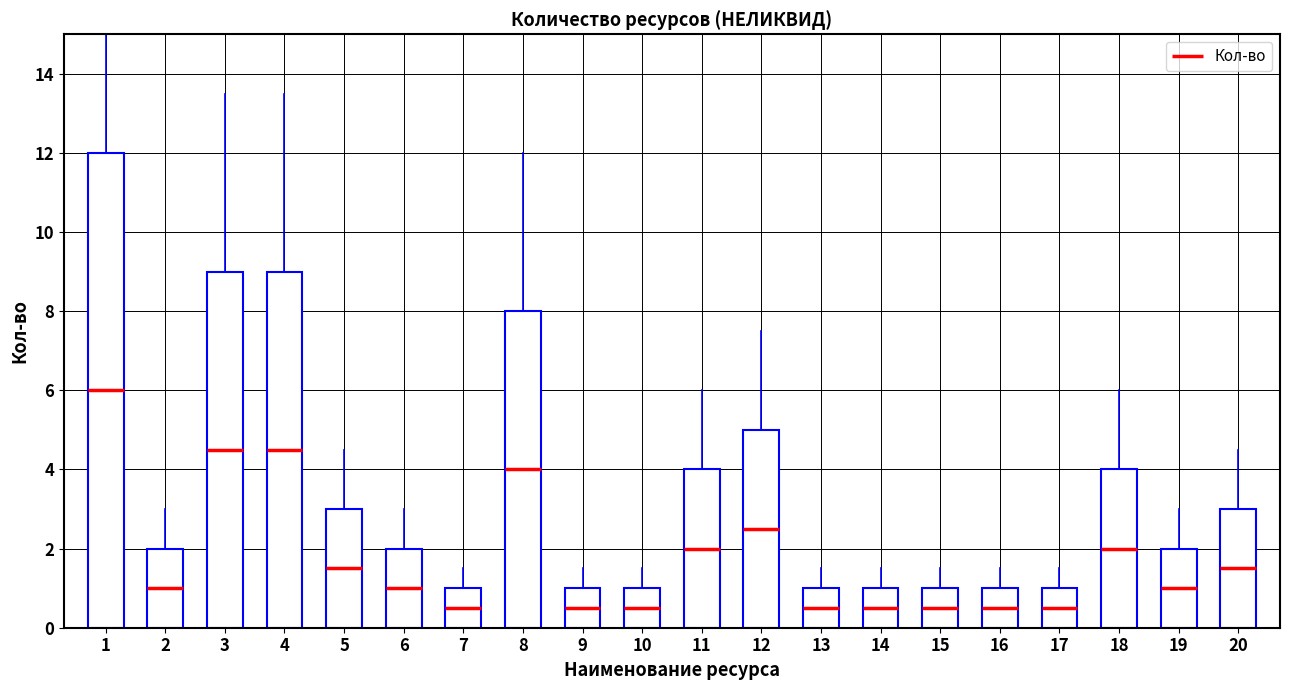

How many series are shown in this chart?

1